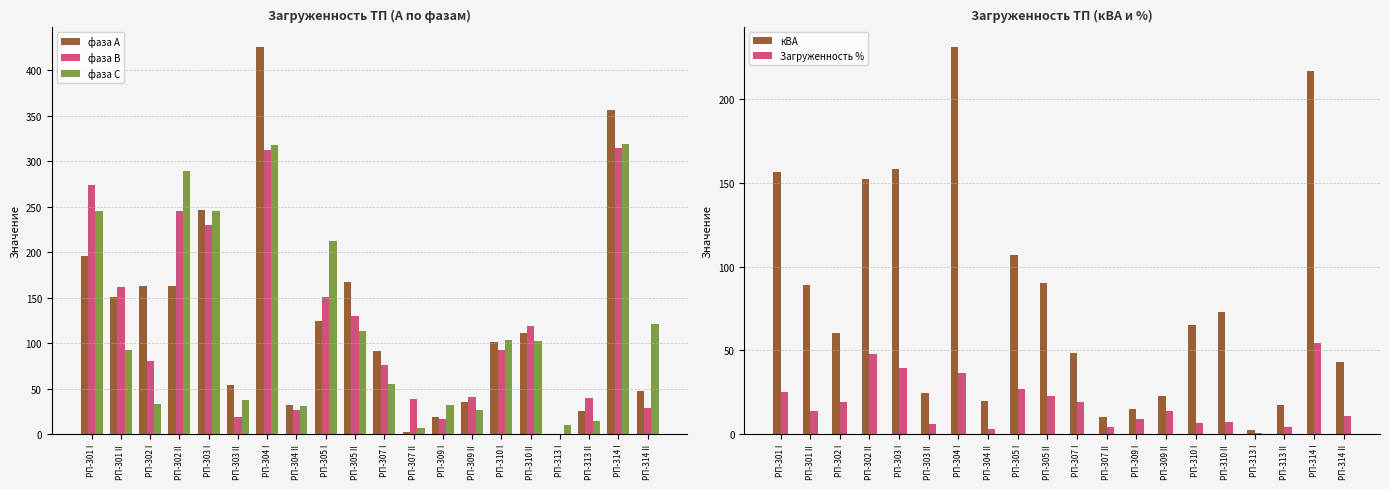

Reading right to left, extract all data points from this chart.

фаза А: РП-314 II=47.0	РП-314 I=356.0	РП-313 II=25.0	РП-313 I=0.0	РП-310 II=111.0	РП-310 I=101.0	РП-309 II=35.0	РП-309 I=19.0	РП-307 II=2.0	РП-307 I=91.0	РП-305 II=167.0	РП-305 I=125.0	РП-304 II=32.0	РП-304 I=426.0	РП-303 II=54.0	РП-303 I=247.0	РП-302 II=163.0	РП-302 I=163.0	РП-301 II=151.0	РП-301 I=196.0
фаза В: РП-314 II=29.0	РП-314 I=315.0	РП-313 II=40.0	РП-313 I=0.0	РП-310 II=119.0	РП-310 I=93.0	РП-309 II=41.0	РП-309 I=17.0	РП-307 II=39.0	РП-307 I=76.0	РП-305 II=130.0	РП-305 I=151.0	РП-304 II=27.0	РП-304 I=312.0	РП-303 II=19.0	РП-303 I=230.0	РП-302 II=245.0	РП-302 I=81.0	РП-301 II=162.0	РП-301 I=274.0
фаза С: РП-314 II=121.0	РП-314 I=319.0	РП-313 II=15.0	РП-313 I=10.0	РП-310 II=102.0	РП-310 I=104.0	РП-309 II=27.0	РП-309 I=32.0	РП-307 II=7.0	РП-307 I=55.0	РП-305 II=114.0	РП-305 I=213.0	РП-304 II=31.0	РП-304 I=318.0	РП-303 II=38.0	РП-303 I=245.0	РП-302 II=289.0	РП-302 I=33.0	РП-301 II=93.0	РП-301 I=246.0
кВА: РП-314 II=43.2	РП-314 I=216.9	РП-313 II=17.5	РП-313 I=2.2	РП-310 II=72.8	РП-310 I=65.3	РП-309 II=22.6	РП-309 I=14.9	РП-307 II=10.5	РП-307 I=48.6	РП-305 II=90.1	РП-305 I=107.2	РП-304 II=19.7	РП-304 I=231.4	РП-303 II=24.3	РП-303 I=158.2	РП-302 II=152.7	РП-302 I=60.7	РП-301 II=89.0	РП-301 I=156.9
Загруженность %: РП-314 II=10.8	РП-314 I=54.2	РП-313 II=4.4	РП-313 I=0.6	РП-310 II=7.3	РП-310 I=6.5	РП-309 II=14.1	РП-309 I=9.3	РП-307 II=4.2	РП-307 I=19.5	РП-305 II=22.5	РП-305 I=26.8	РП-304 II=3.1	РП-304 I=36.7	РП-303 II=6.1	РП-303 I=39.5	РП-302 II=47.7	РП-302 I=19.0	РП-301 II=14.1	РП-301 I=24.9